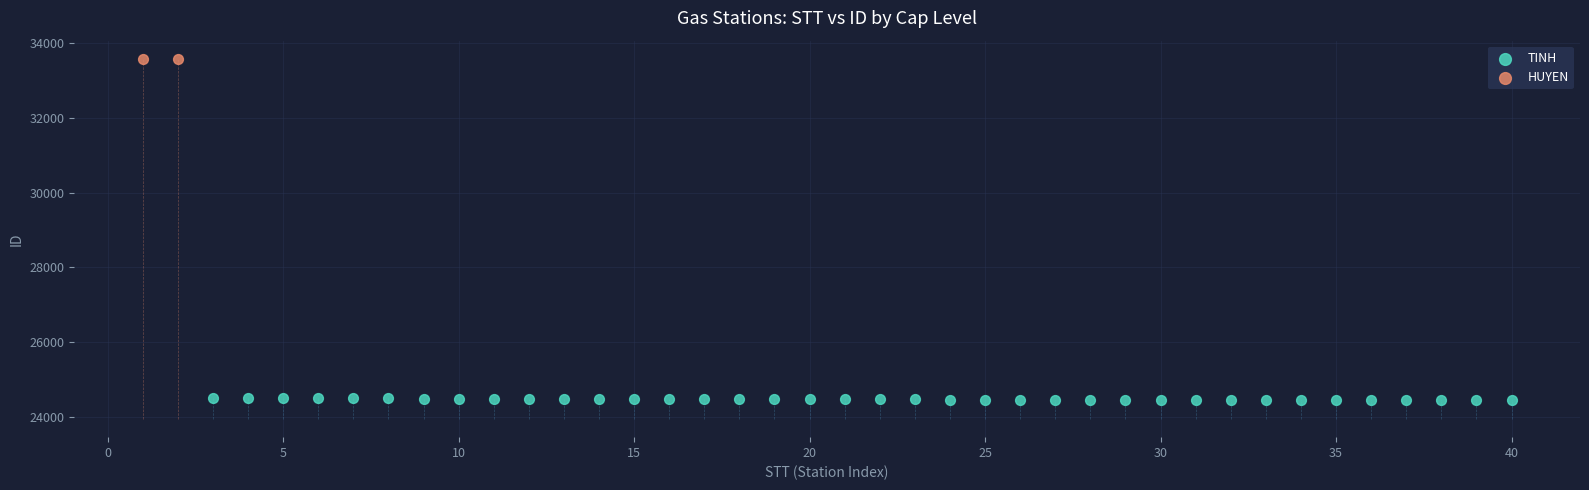

Which series contains the highest Y value?

HUYEN